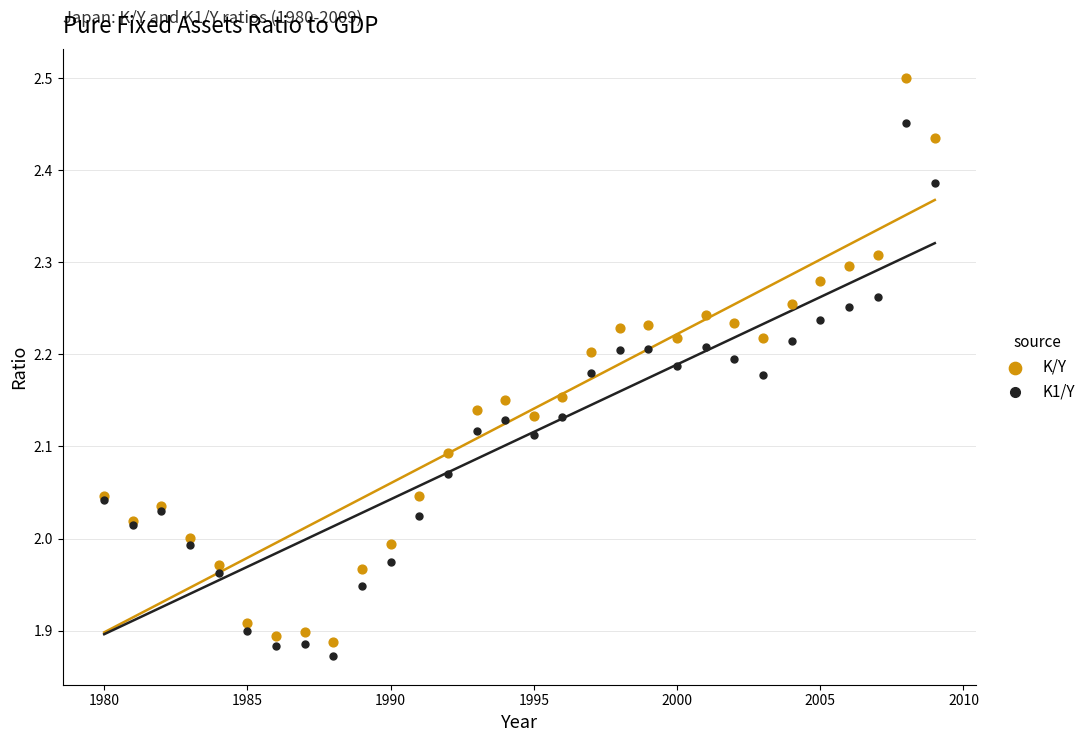

Which series contains the lowest Y value?

K1/Y